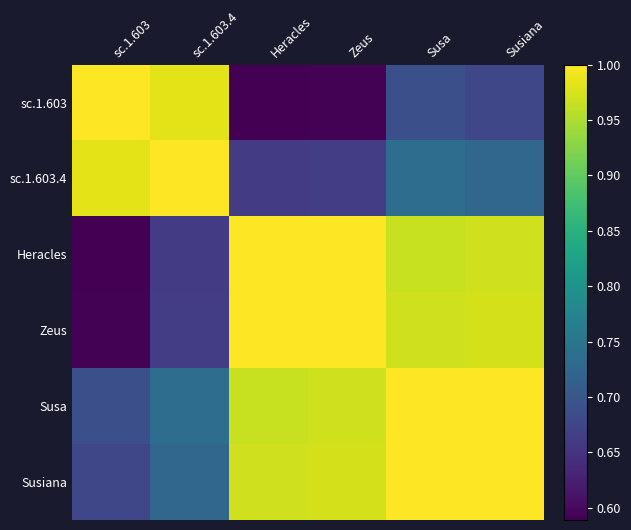

At which category is the sum across all series the highest?

Susa